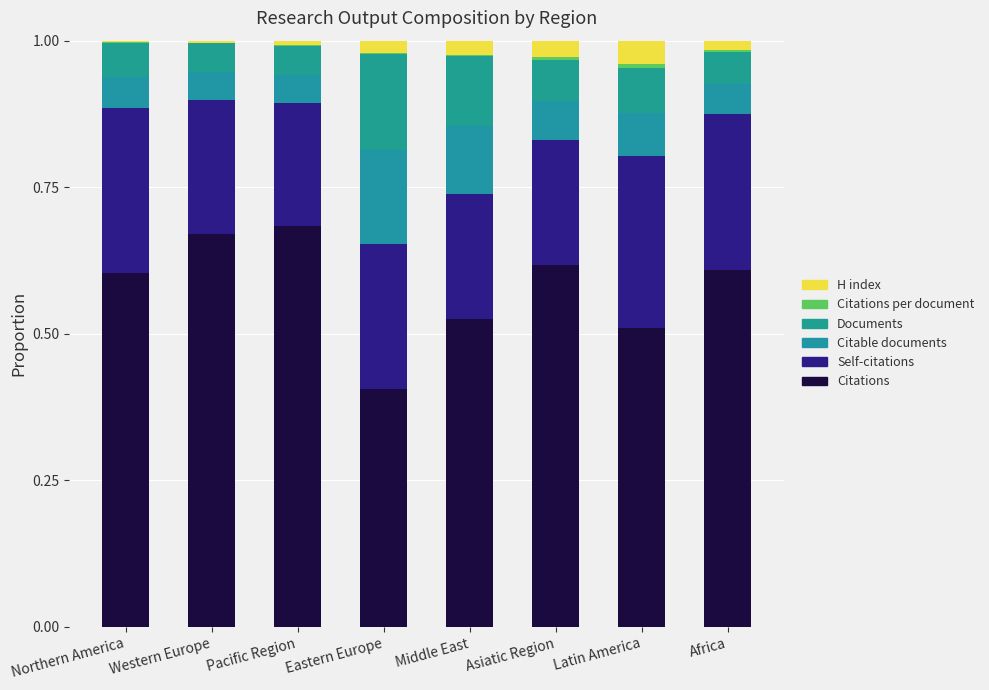

How many data points does each series have?

8